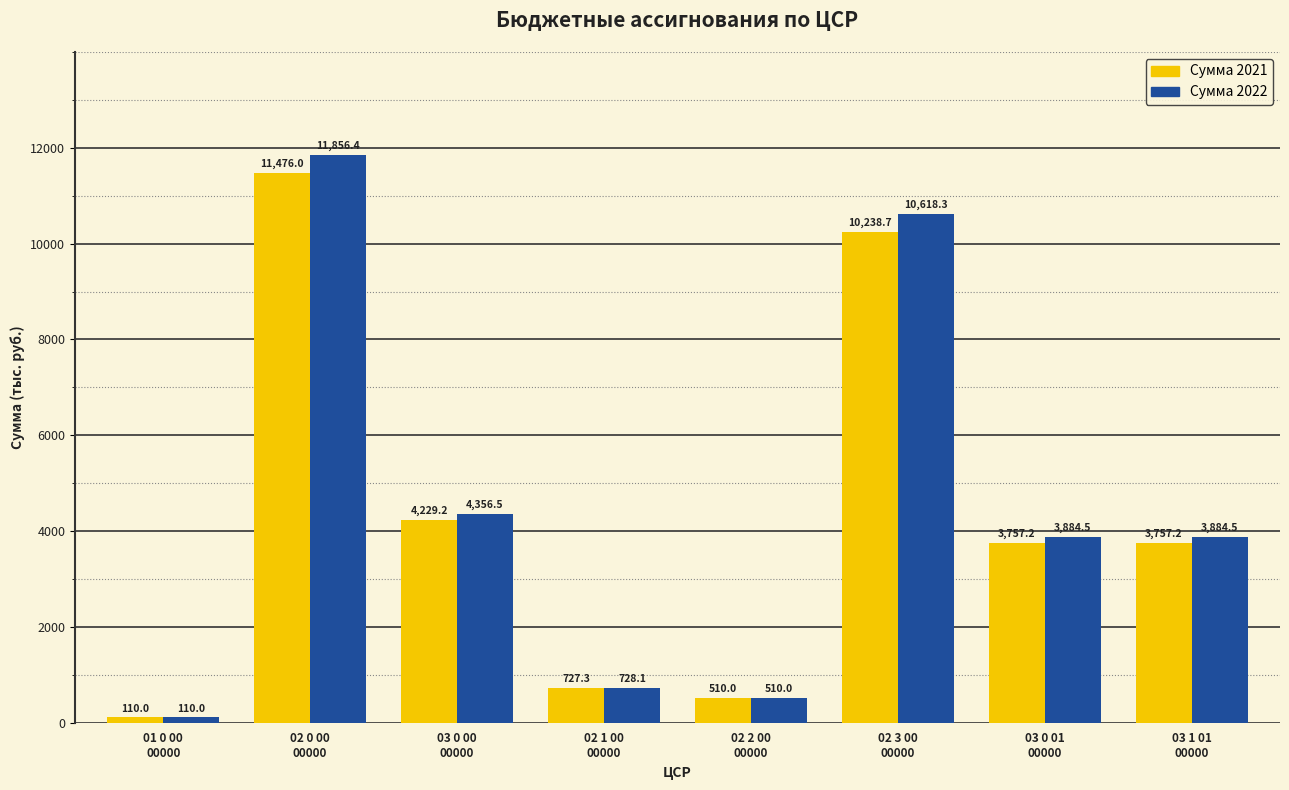

Which category has the lowest value across all series?

01 0 00
00000